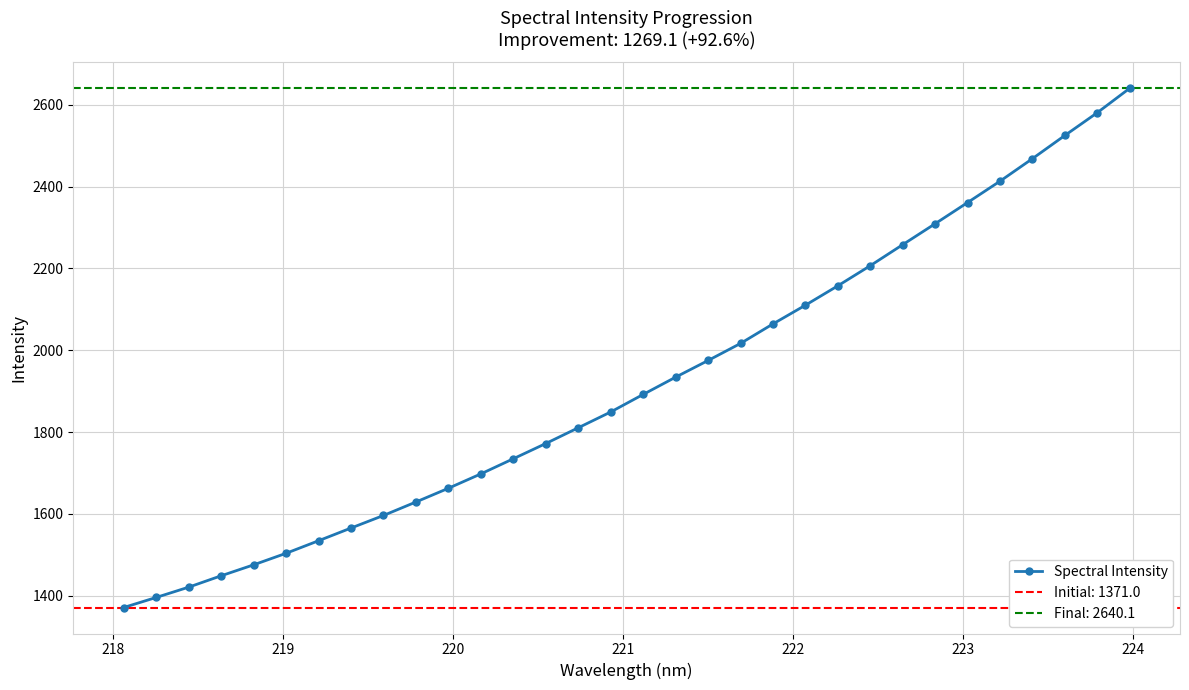

Does the chart have visible grid lines?

Yes